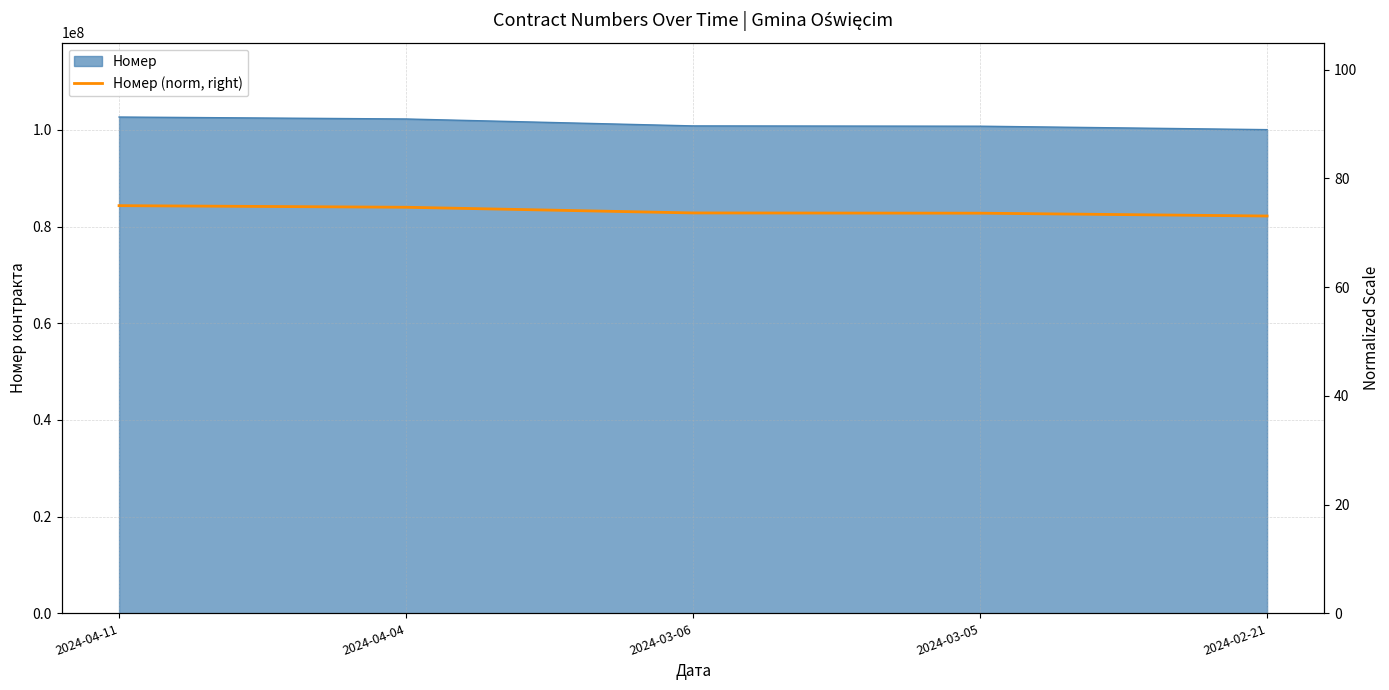

Is it true that the value at 2024-03-05 is 121.7?

False